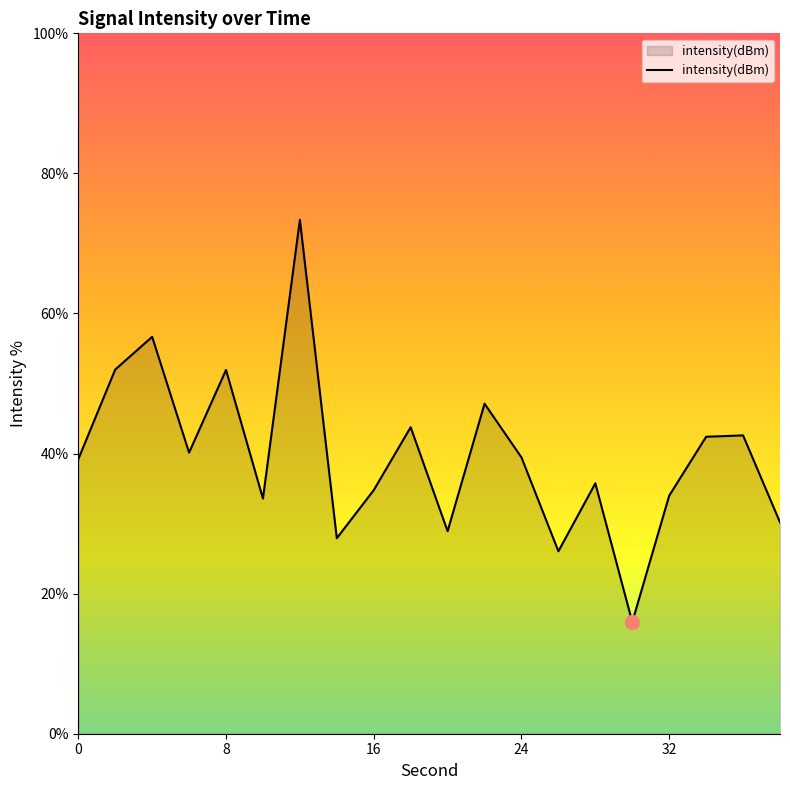

What is the maximum value shown in the chart?

73.4